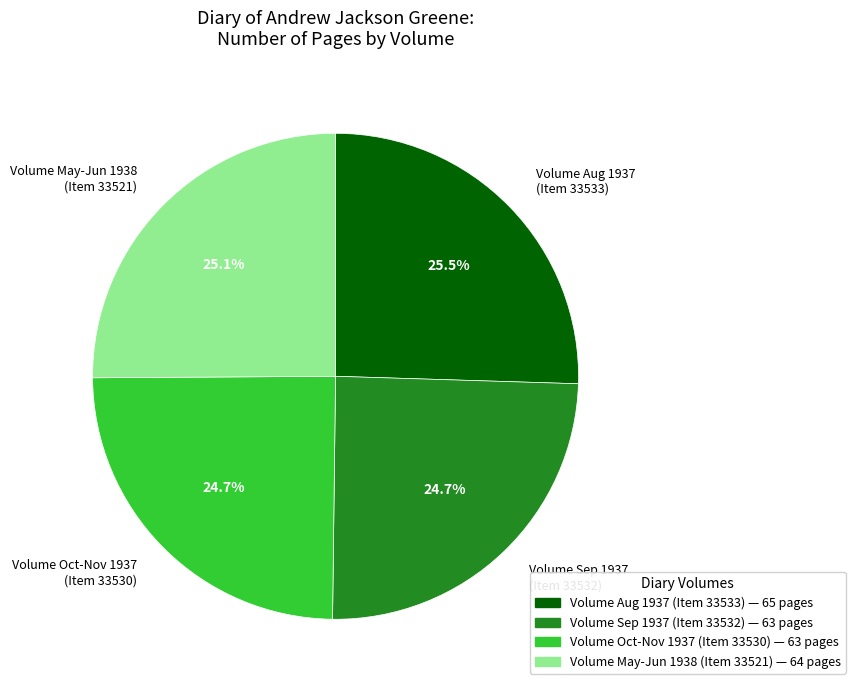

What is the ratio of the value at Volume May-Jun 1938 (Item 33521) to the value at Volume Aug 1937 (Item 33533)?

1.0